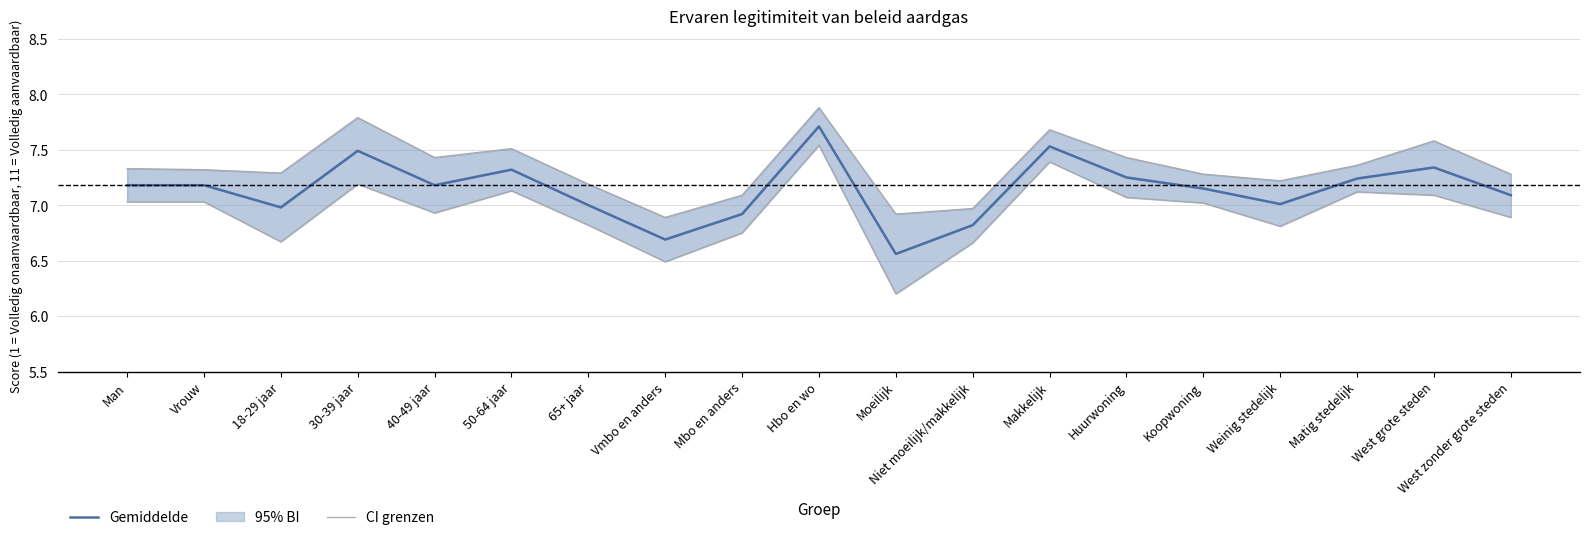

Rank the series by their average value, from lowest to highest.

95% BI laag, Gemiddelde, 95% BI hoog